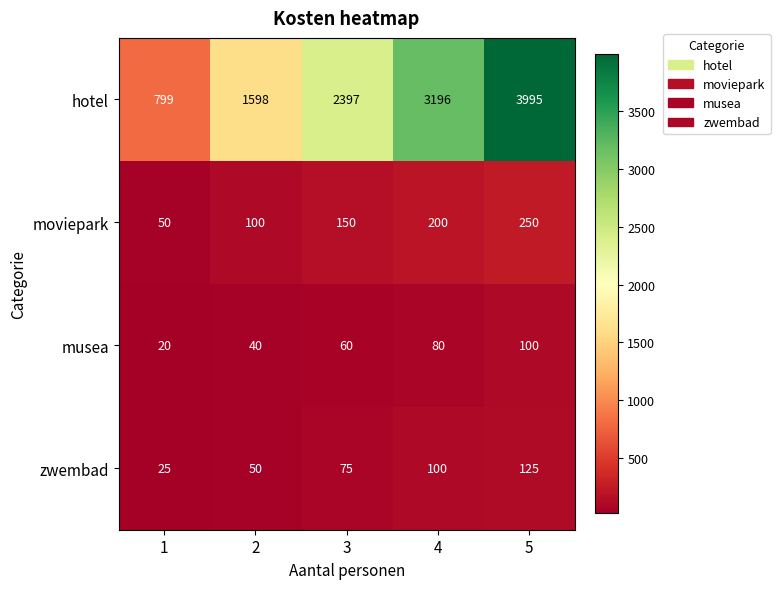

At how many categories does at least one series exceed 3149?

2